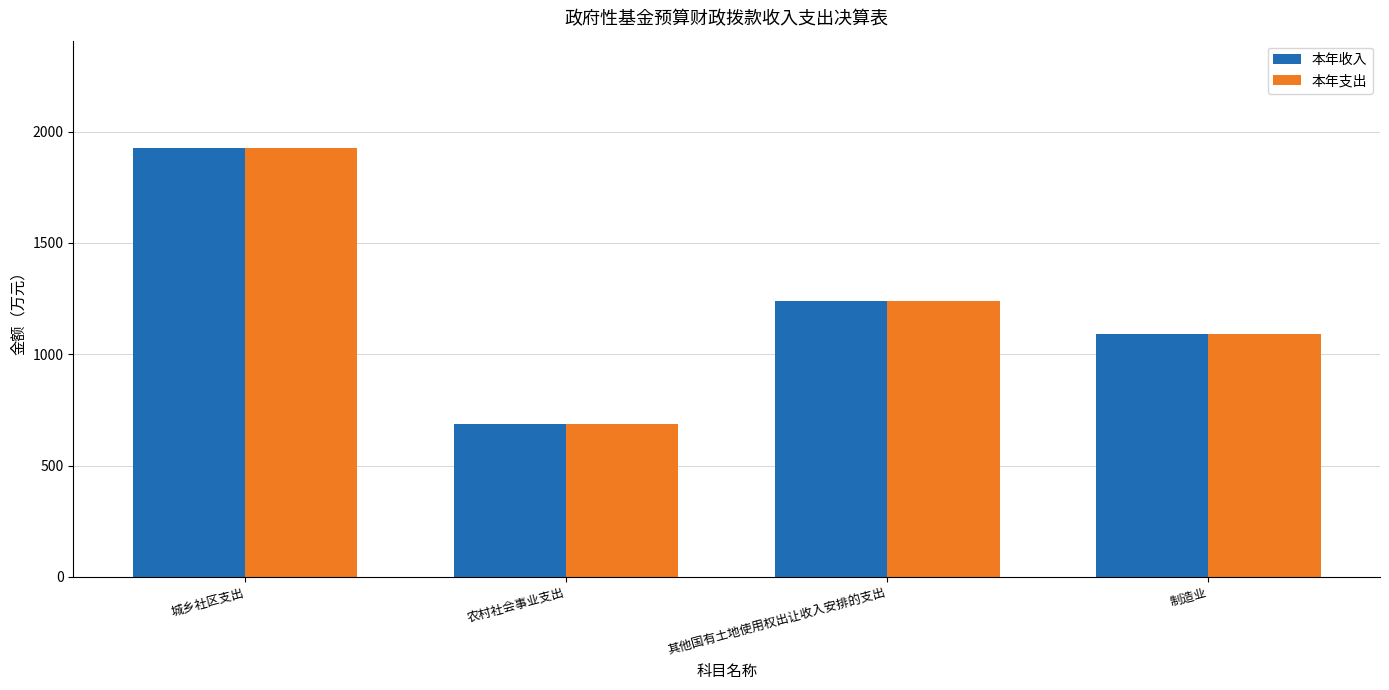

Which category has the lowest value across all series?

农村社会事业支出